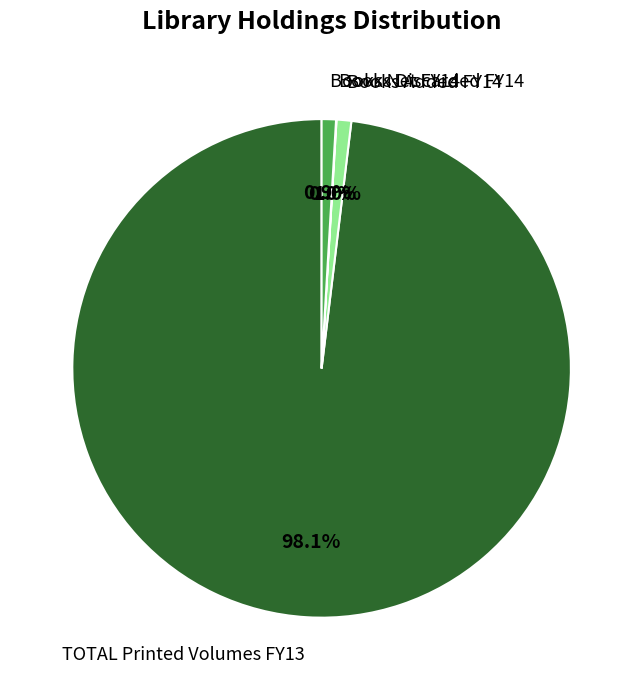

What percentage is the Books Added FY14 slice, to the nearest percent?

1%